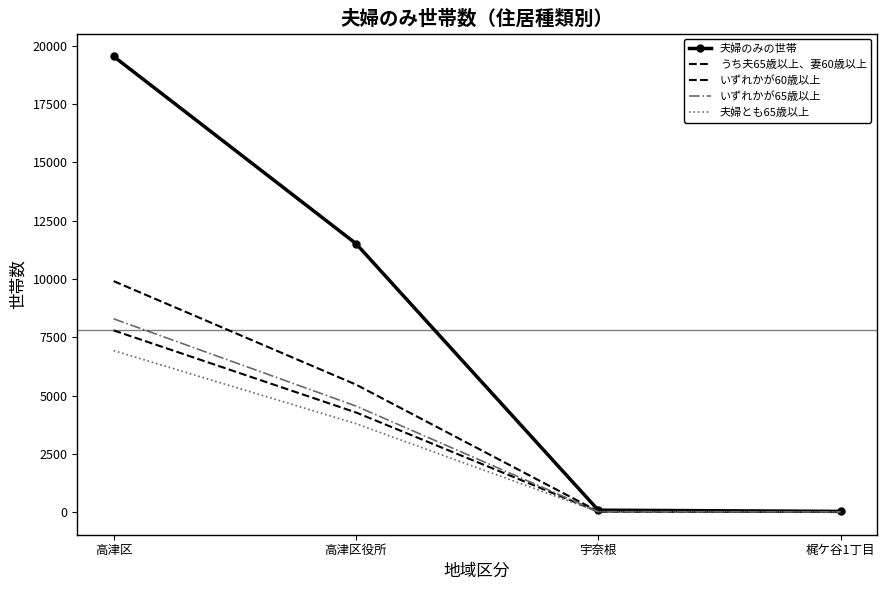

List the labels in order of いずれかが60歳以上 value, smallest first.

梶ケ谷1丁目, 宇奈根, 高津区役所, 高津区